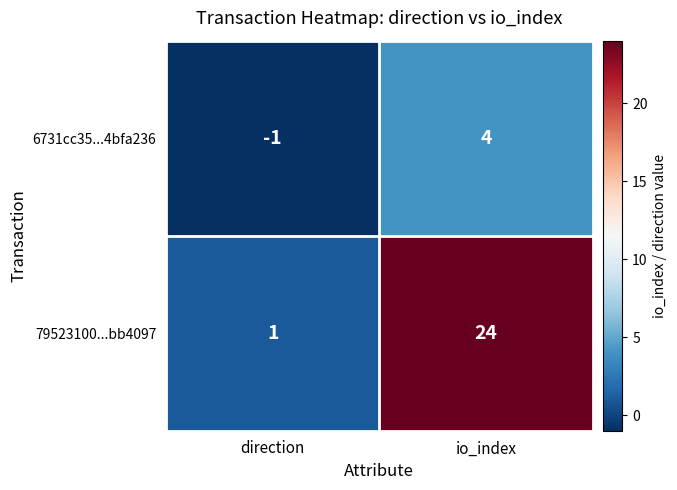

At which label does 6731cc35...4bfa236 reach its minimum?

direction